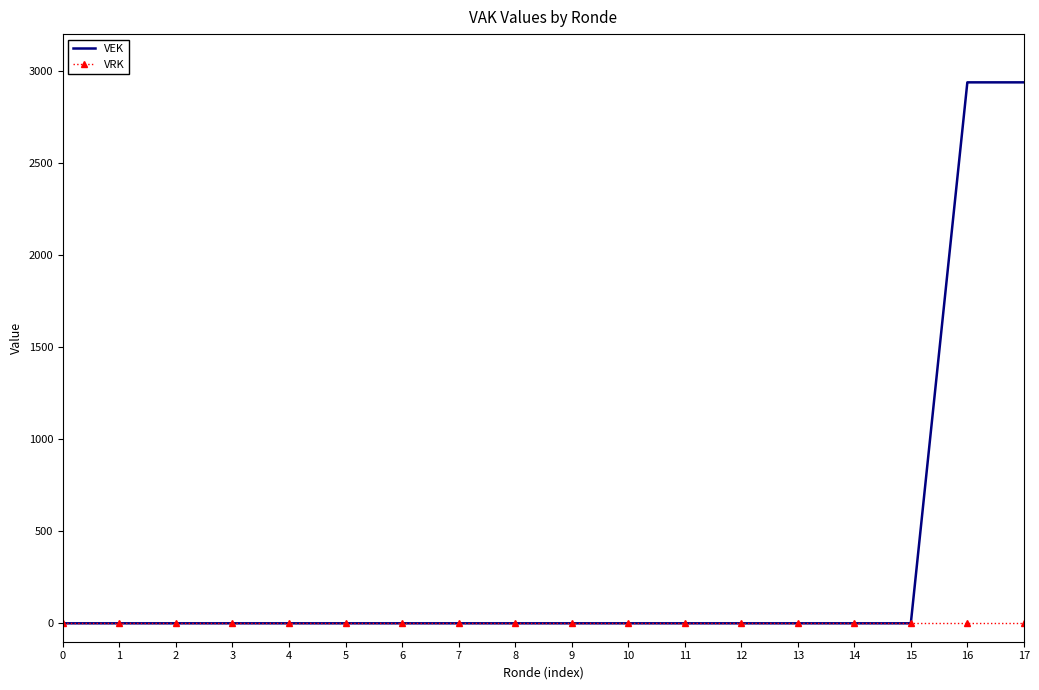

What is the sum of all VEK values?

5876